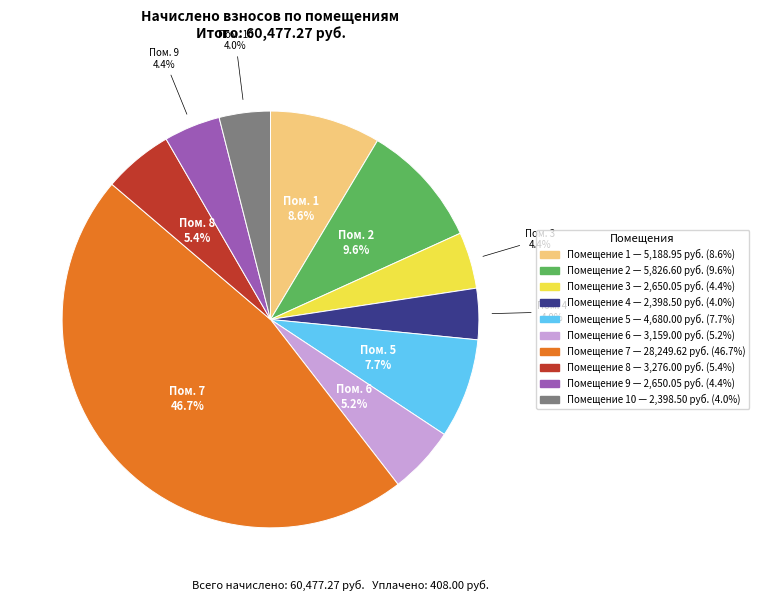

Is there any slice that represents more than half of the pie?

No